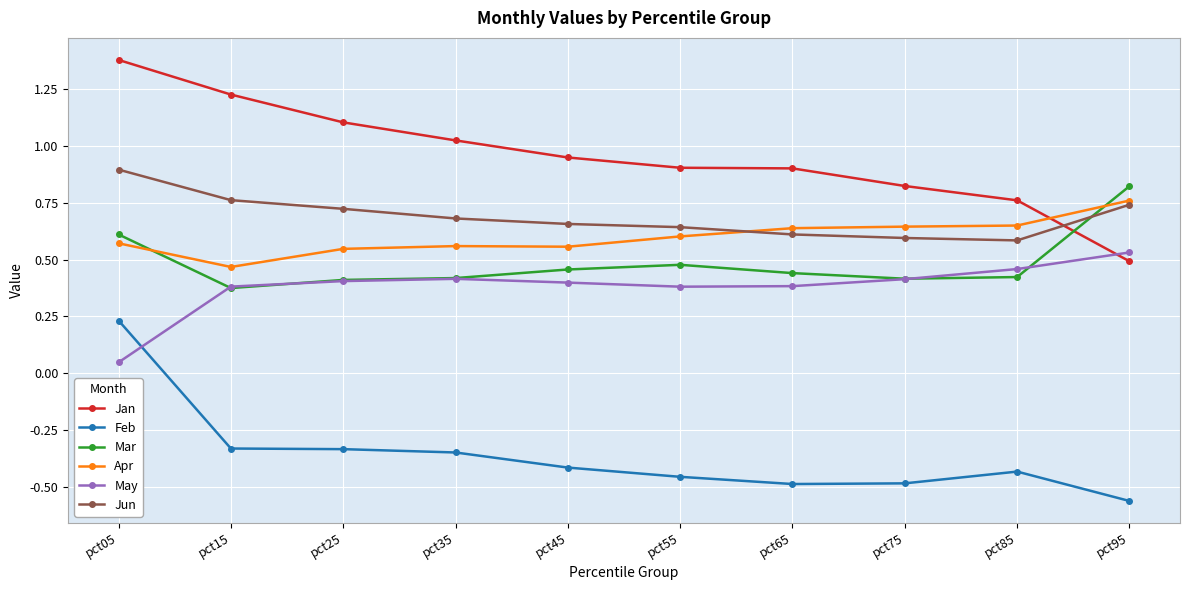

List the series in order of their peak value, highest first.

Jan, Jun, Mar, Apr, May, Feb